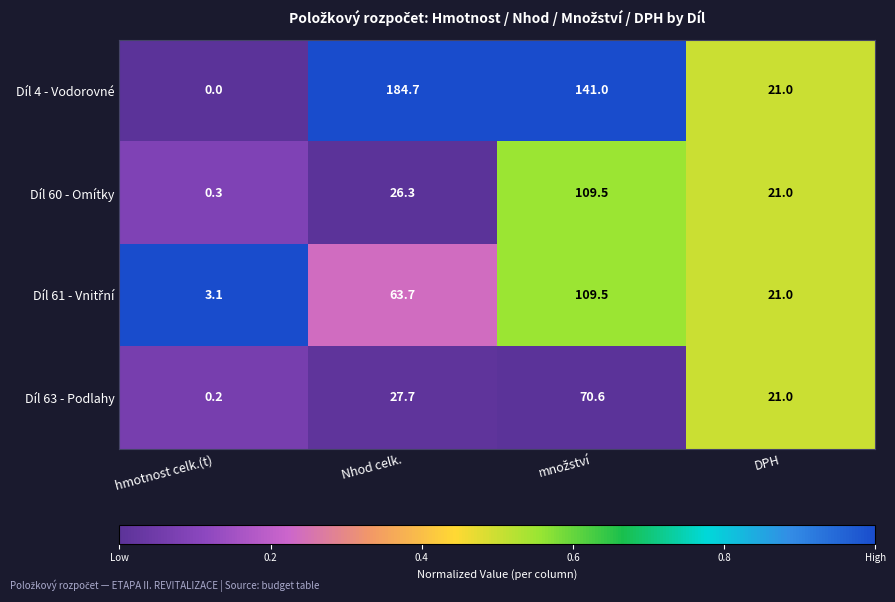

Which series has the largest range (max minus min)?

Díl 4 - Vodorovné